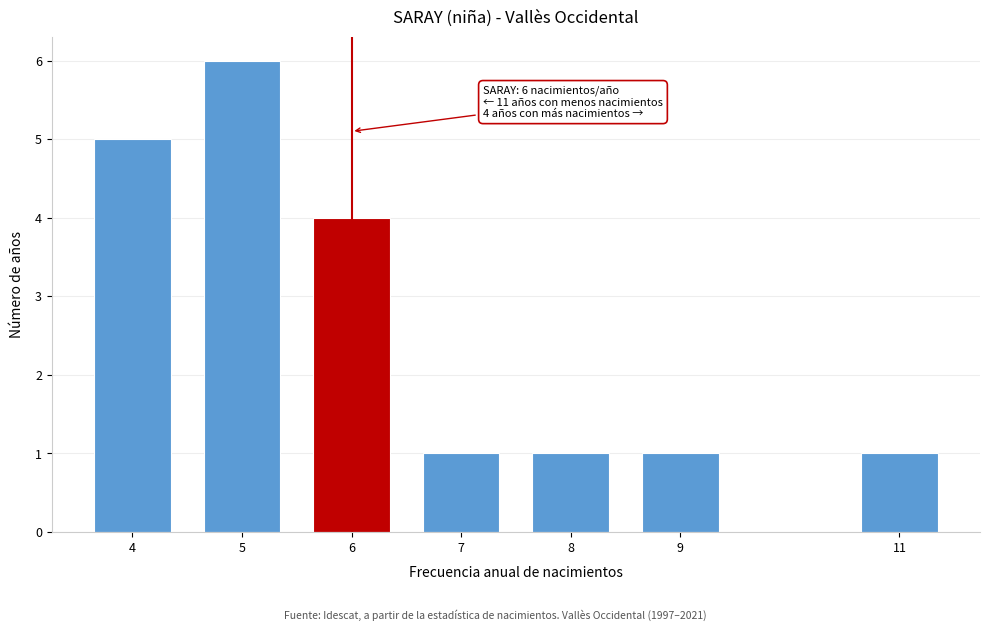

Reading left to right, transcribe all the data shown in this chart.

4=5	5=6	6=4	7=1	8=1	9=1	11=1